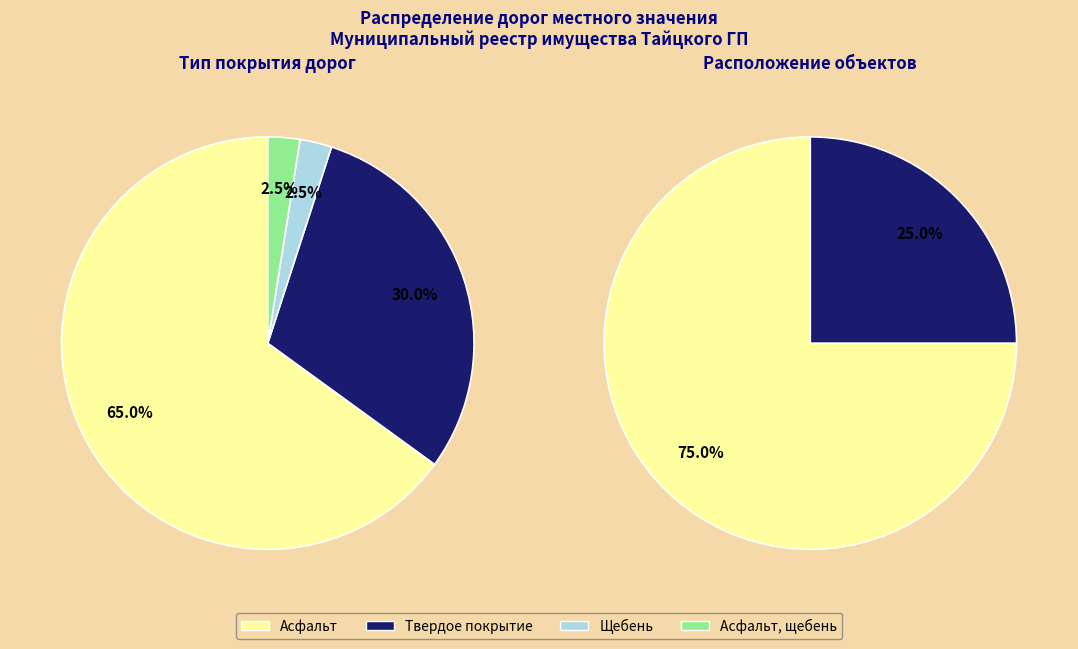

Is it true that Асфальт, щебень is 1% of the pie?

False